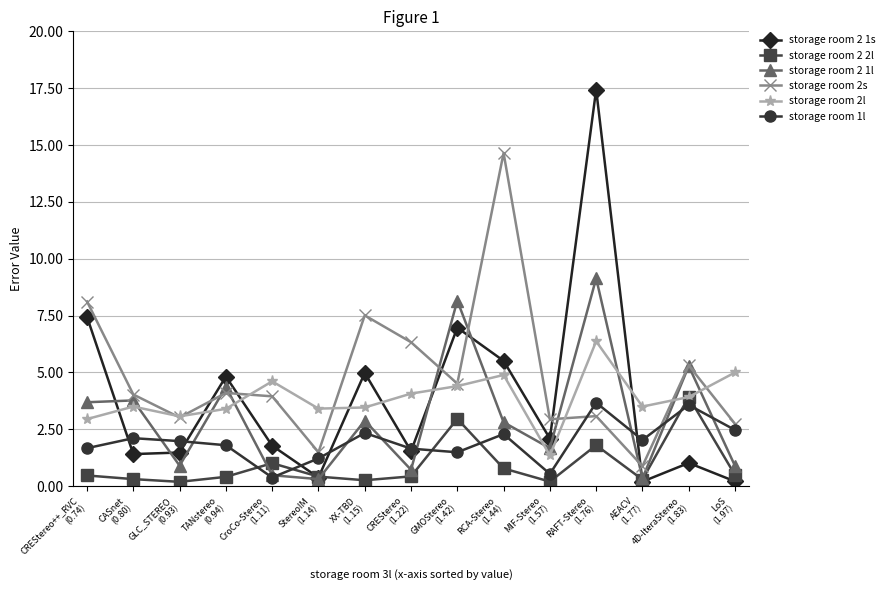

What is the difference between the second highest and second lowest values in the storage room 1l series?

3.0